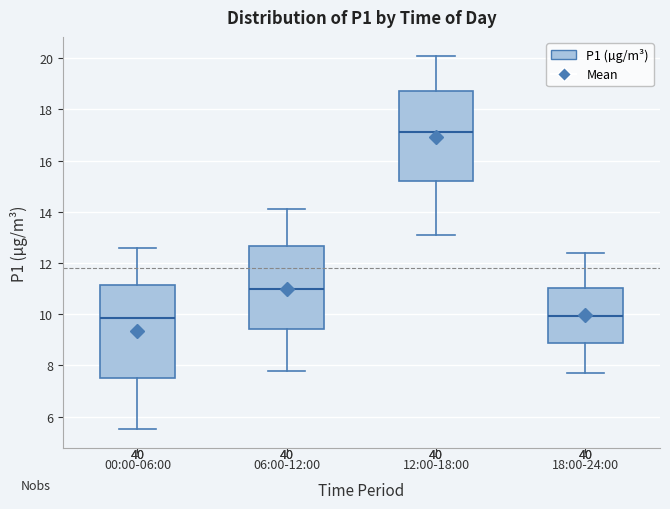

Which box has the highest median line?

12:00-18:00